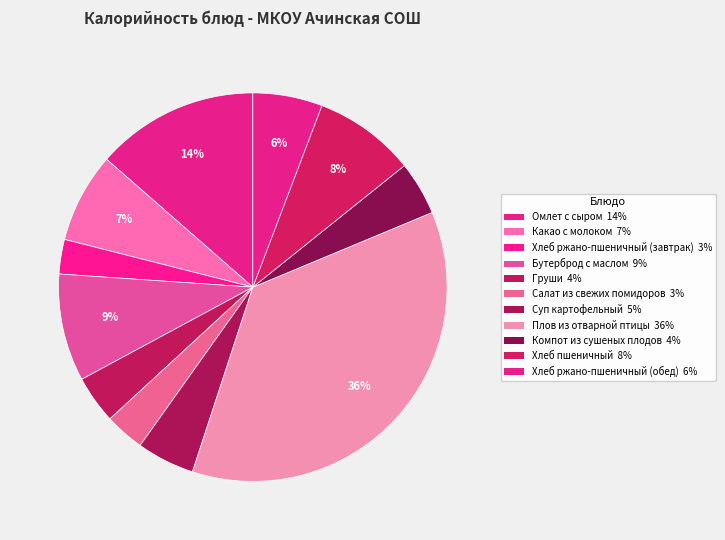

Is it true that Салат из свежих помидоров is 9% of the pie?

False